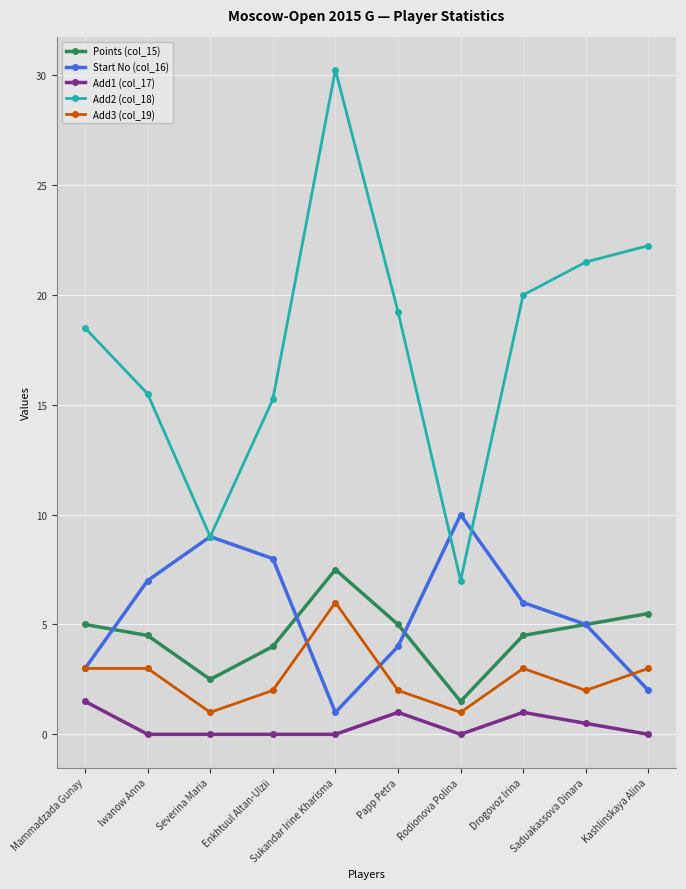

The value of Add2 (col_18) at Iwanow Anna is 21.0. True or false?

False